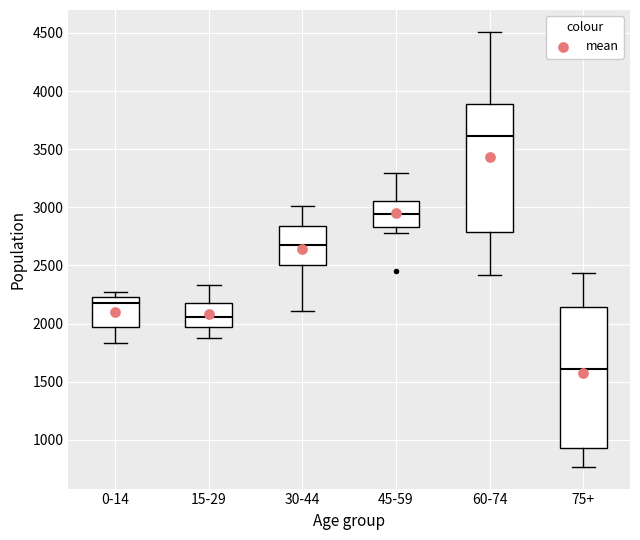

Reading left to right, transcribe this box plot: for each box, give where its median line is, the range the box spans, and where its two whiskers end, as read against the y-axis. The values are not printed on the chart, so give them approximately, as read against the axis.

0-14: median 2200, box 1950 to 2250, whiskers 1850 to 2250 (just above the box's upper edge)
15-29: median 2050, box 1950 to 2150, whiskers 1850 to 2350
30-44: median 2700, box 2500 to 2850, whiskers 2100 to 3000
45-59: median 2950, box 2850 to 3050, whiskers 2800 to 3300
60-74: median 3600, box 2800 to 3900, whiskers 2400 to 4500
75+: median 1600, box 950 to 2150, whiskers 750 to 2450